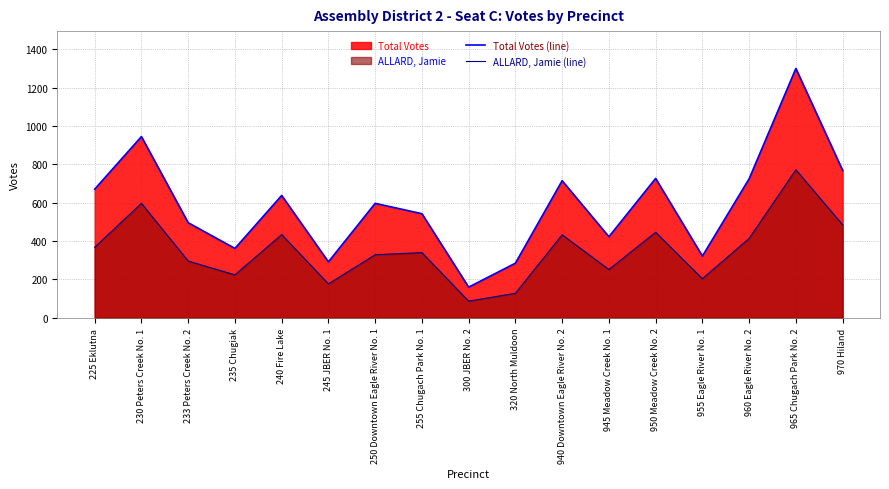

How many distinct data groups are displayed?

2